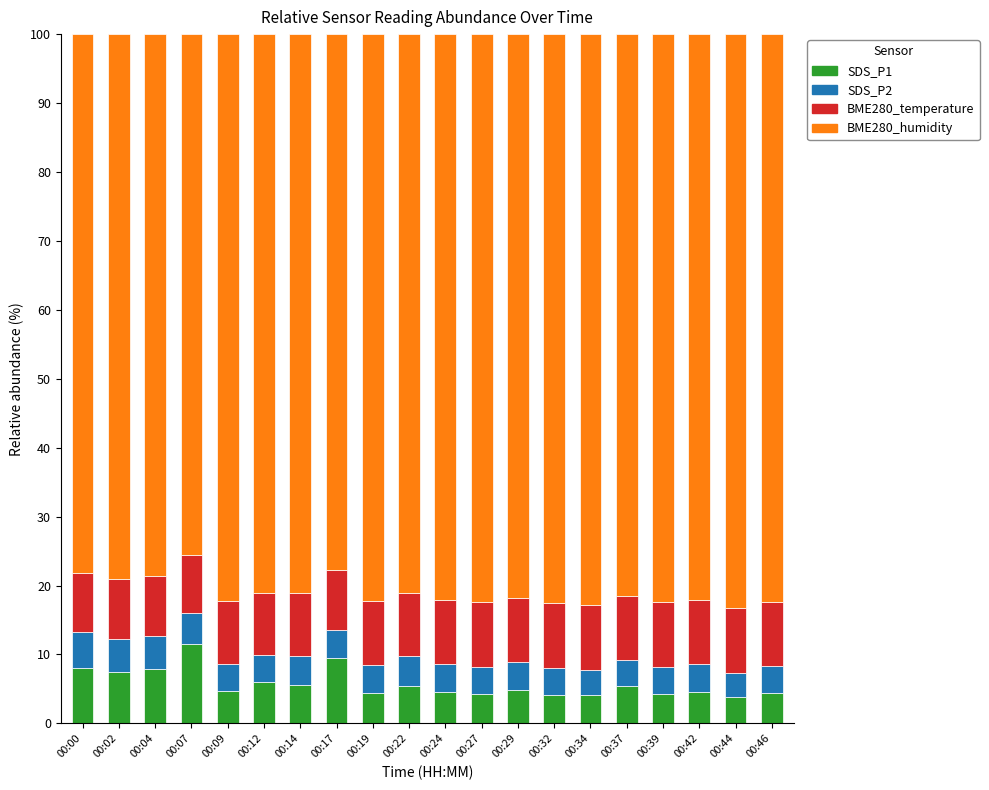

What is the total value across all series at 00:22?

100.0